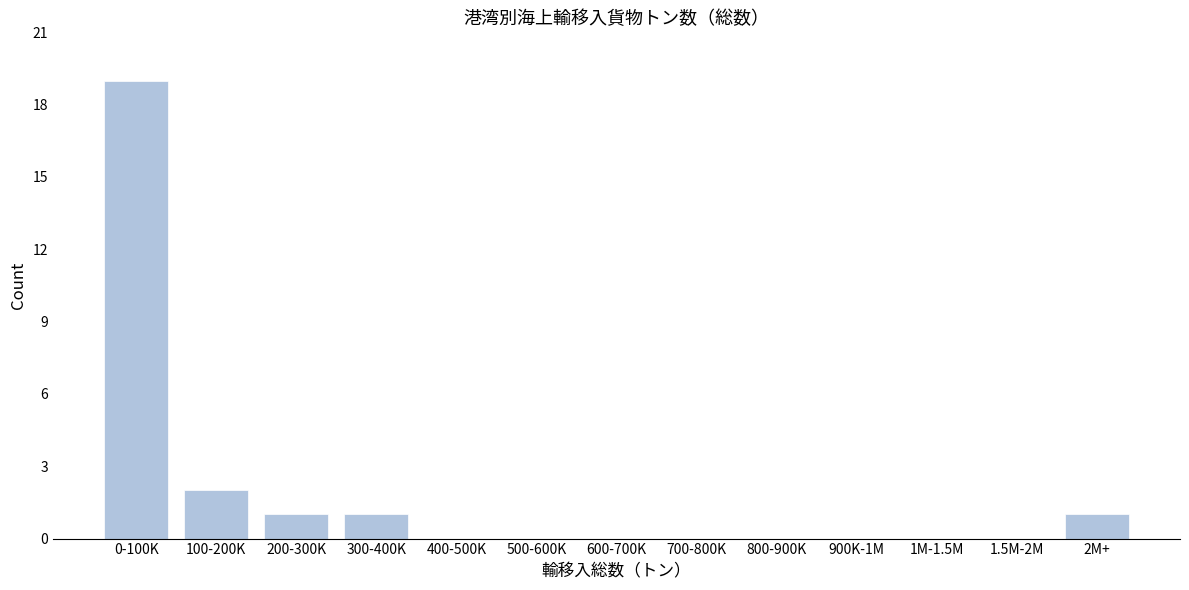

Reading left to right, list all the values displayed in this chart.

0-100K=19	100-200K=2	200-300K=1	300-400K=1	400-500K=0	500-600K=0	600-700K=0	700-800K=0	800-900K=0	900K-1M=0	1M-1.5M=0	1.5M-2M=0	2M+=1